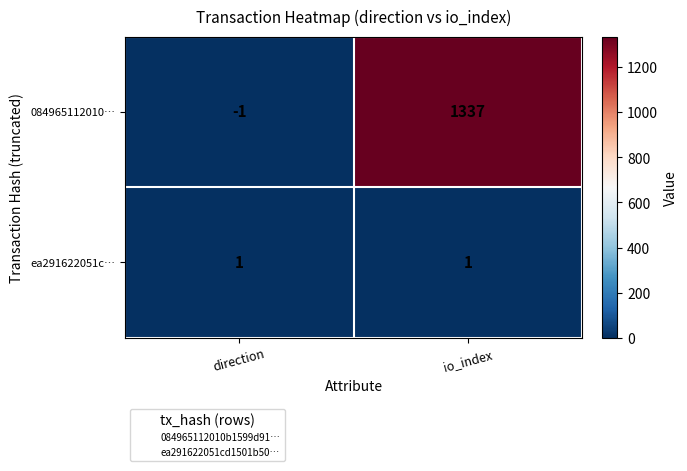

Where is 084965112010… nearest to the value 668?

direction